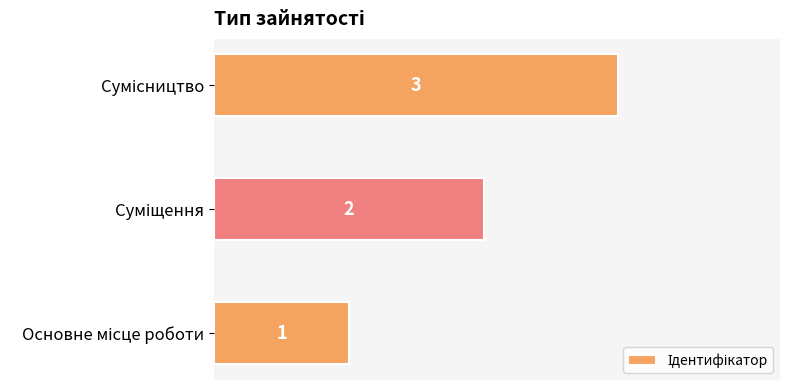

Count the values in the range 1 to 3.

3